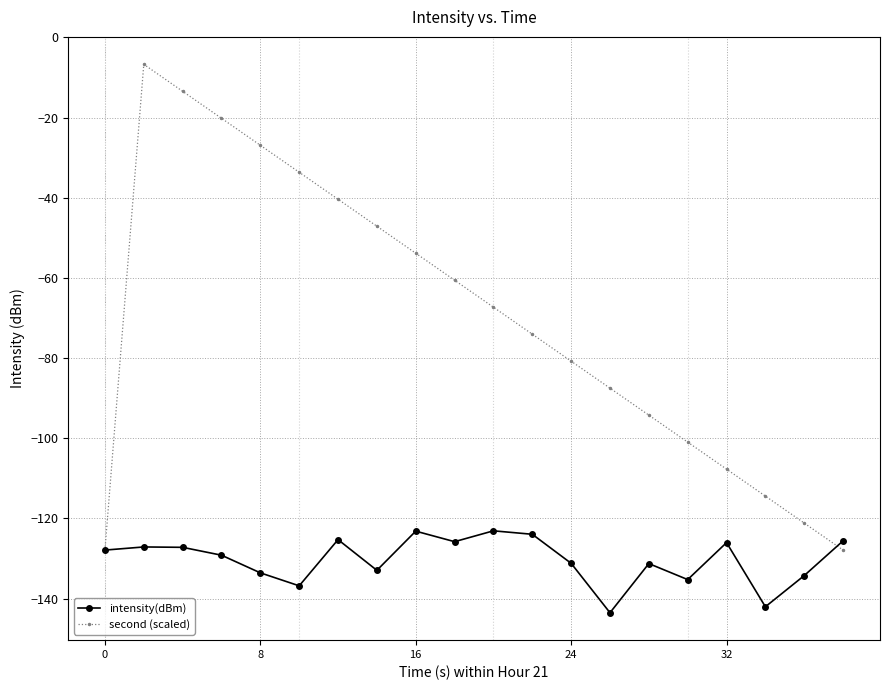

What is the value of the intensity(dBm) point at the 20th from the left?

-125.6